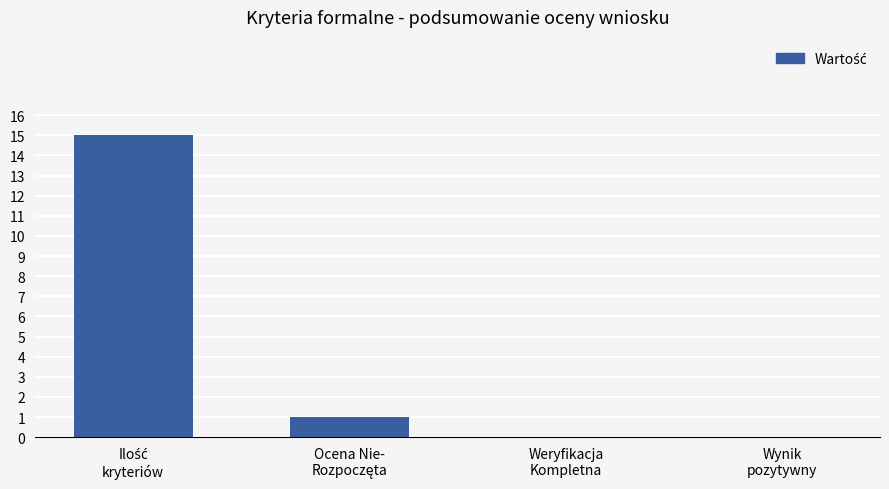

What is the sum of all values?

16